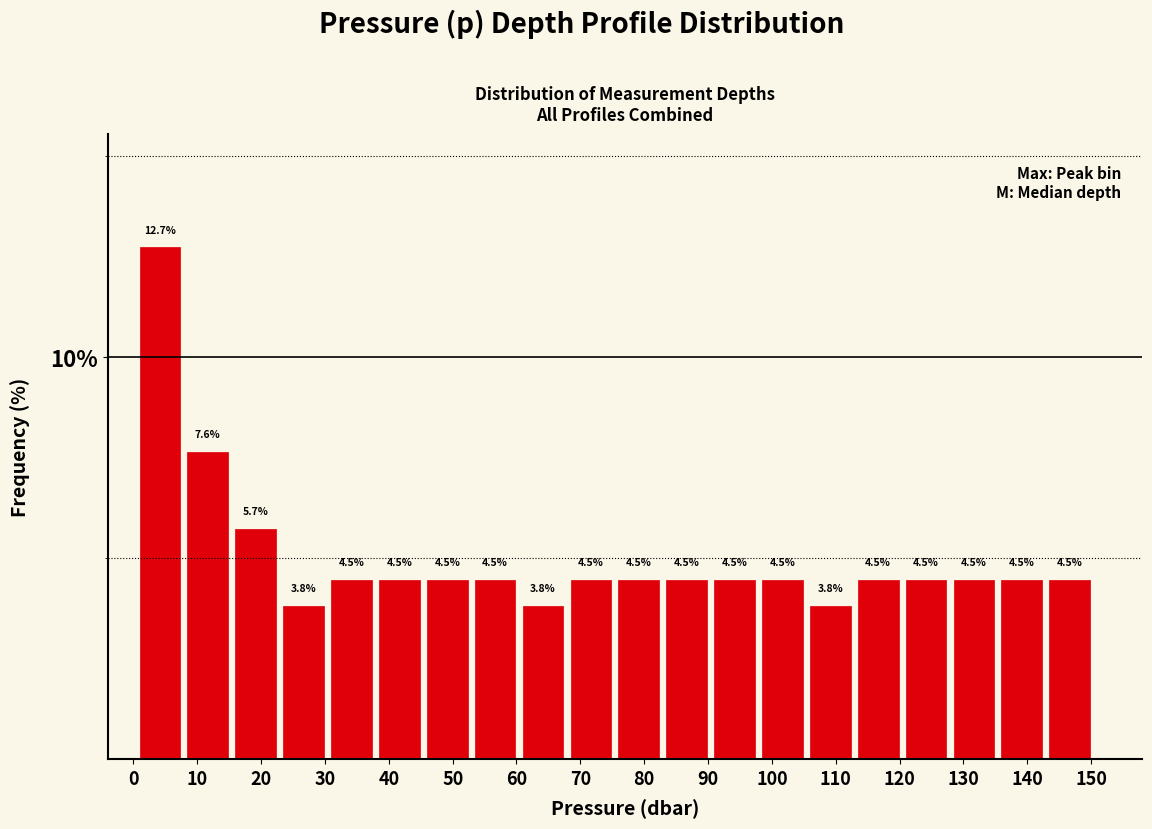

Over which range of the x-axis is the bar tallest?

0.4 to 7.9